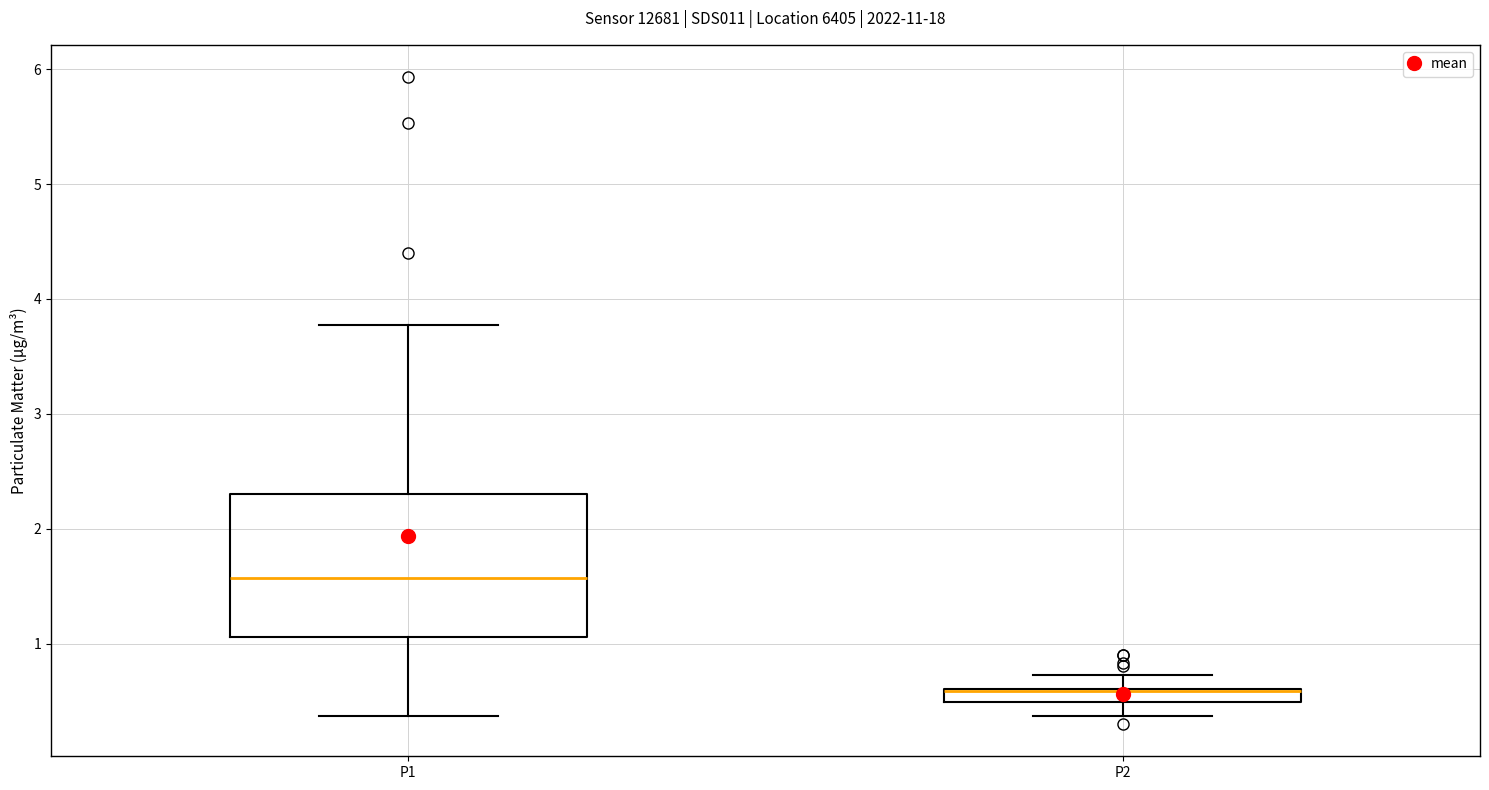

Where is the lower edge of the box for P2 on the y-axis? The values are not printed on the chart, so give them approximately, as read against the axis.

0.5